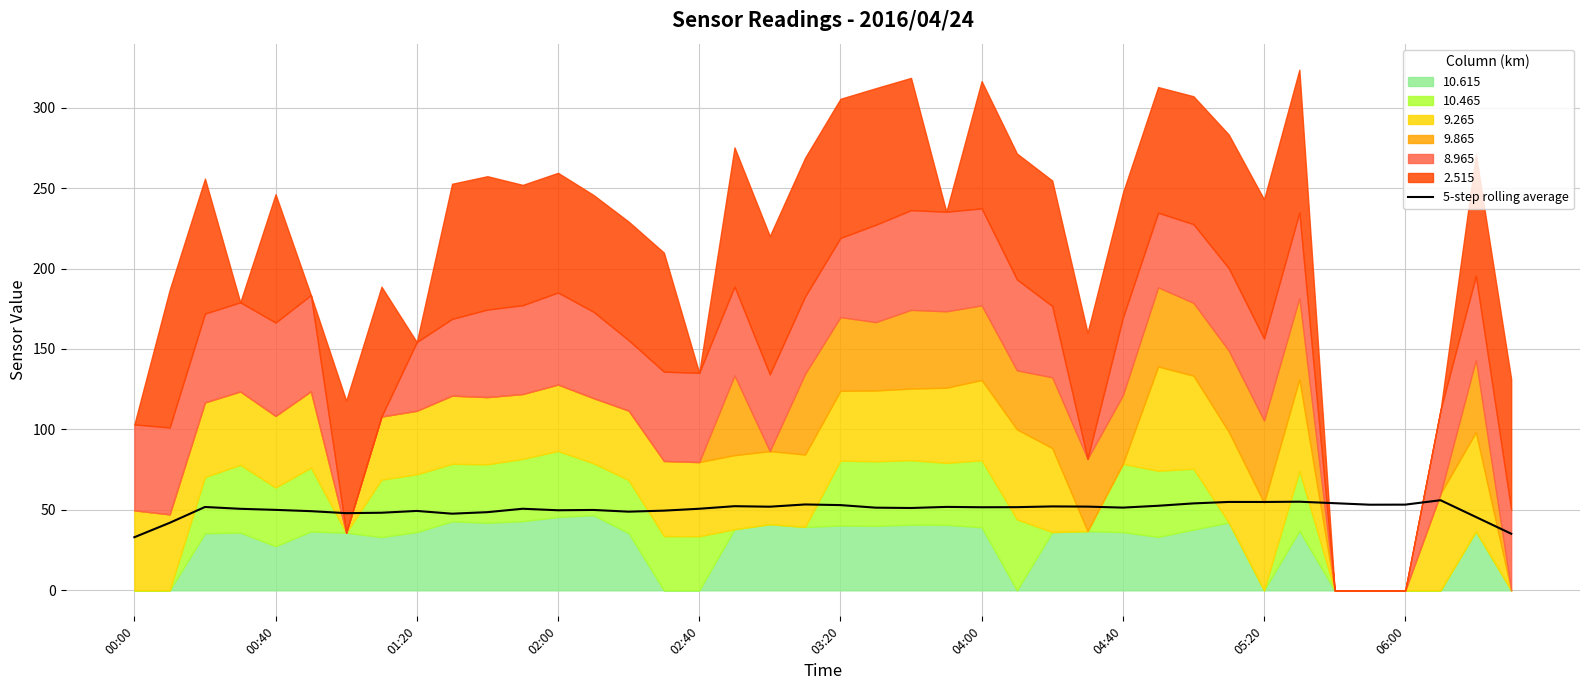

The value of 5-step rolling average at 06:00 is 95.1. True or false?

False